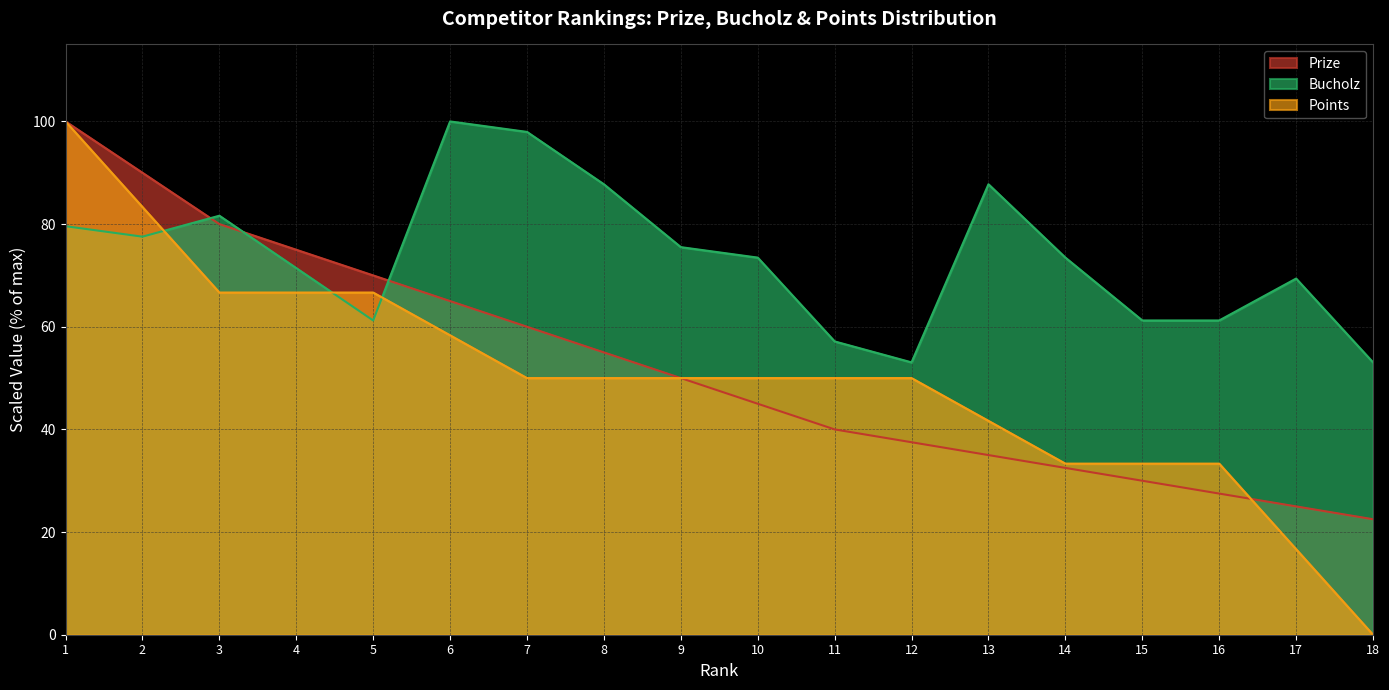

At how many categories does at least one series exceed 57?

16